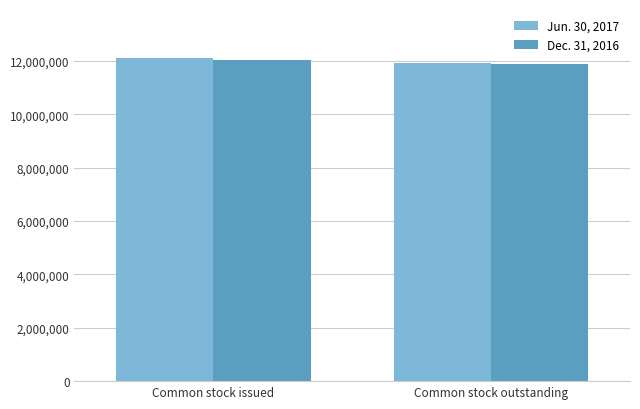

How many groups of bars are there?

2